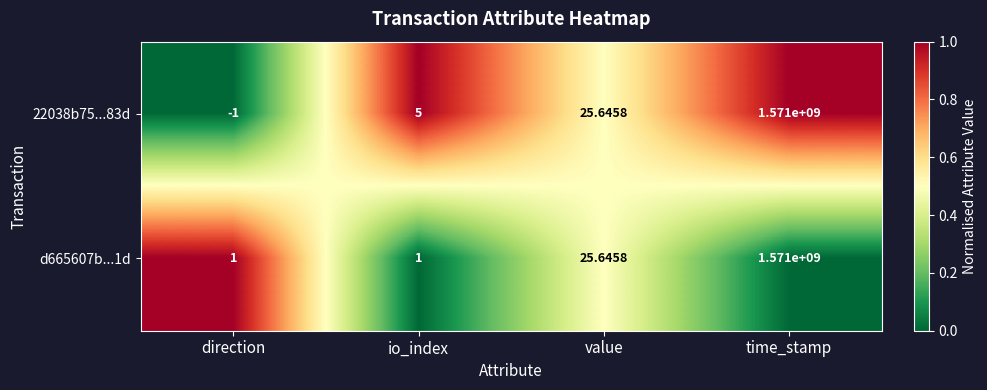

Rank the categories by 22038b75...83d value from lowest to highest.

direction, io_index, value, time_stamp